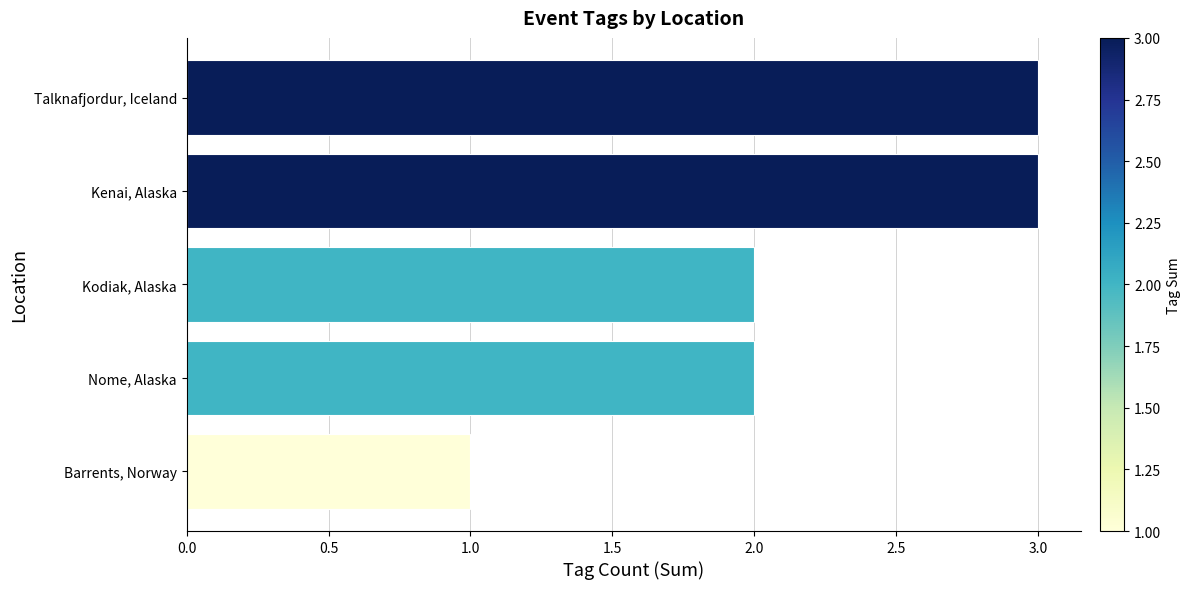

The value at Talknafjordur, Iceland is 5. True or false?

False